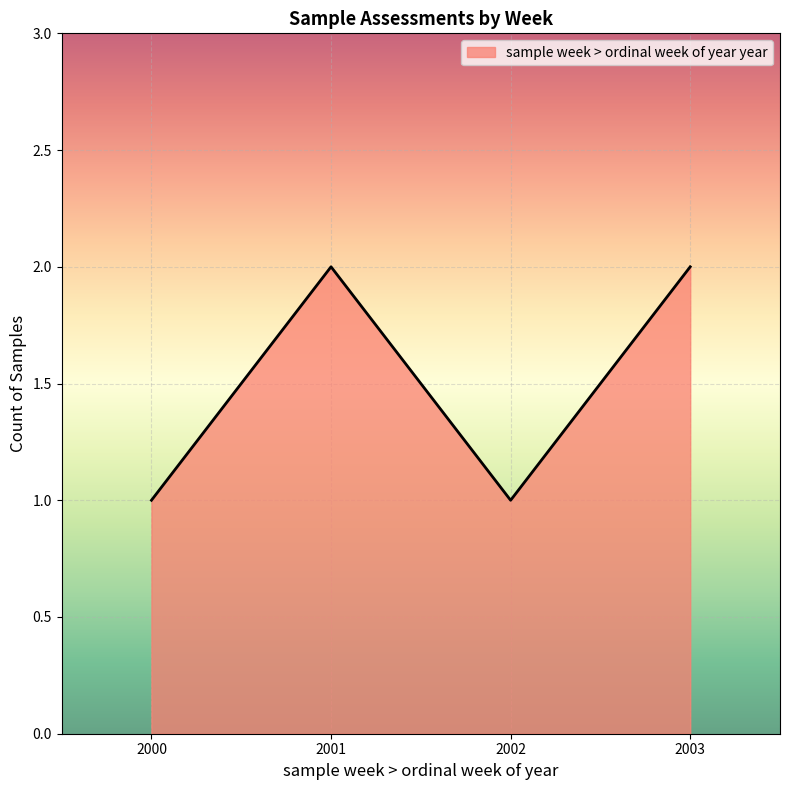

Is it true that the value at 2000 is 0?

False